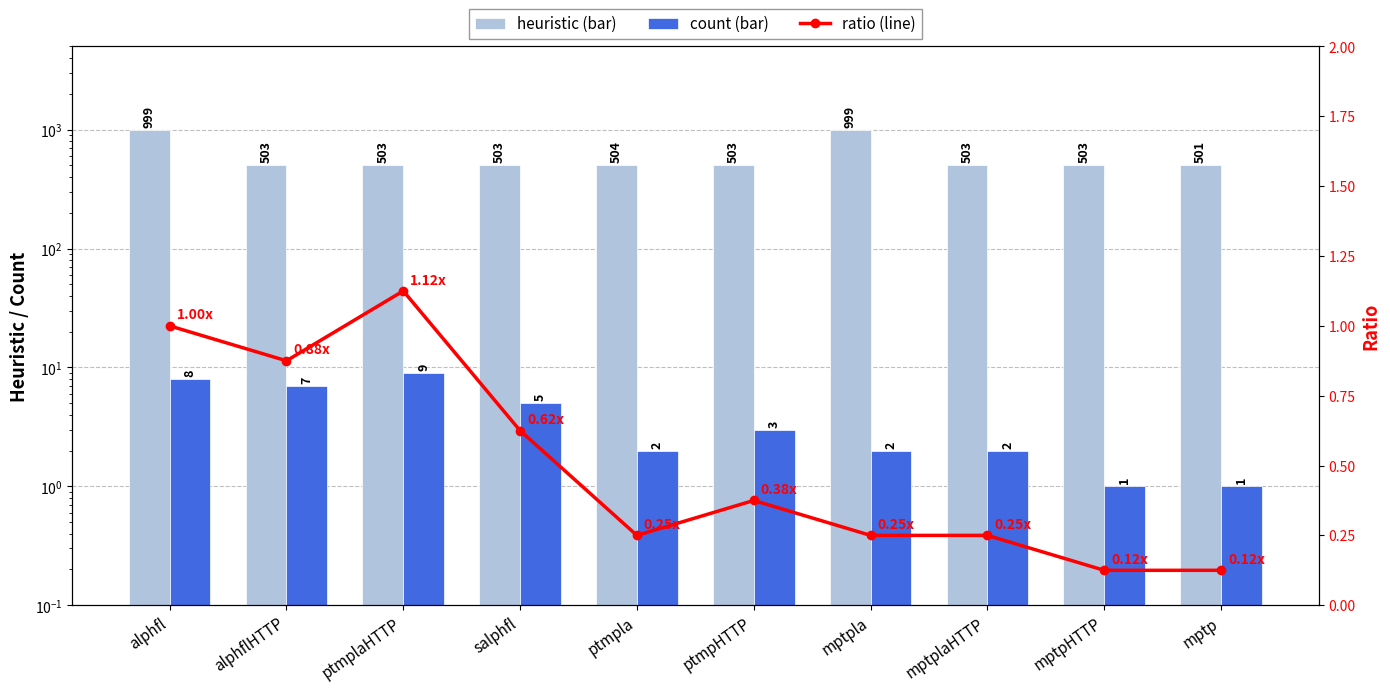

Reading right to left, list all the values displayed in this chart.

heuristic: mptp=501.0	mptpHTTP=503.0	mptplaHTTP=503.0	mptpla=999.0	ptmpHTTP=503.0	ptmpla=504.0	salphfl=503.0	ptmplaHTTP=503.0	alphflHTTP=503.0	alphfl=999.0
count: mptp=1.0	mptpHTTP=1.0	mptplaHTTP=2.0	mptpla=2.0	ptmpHTTP=3.0	ptmpla=2.0	salphfl=5.0	ptmplaHTTP=9.0	alphflHTTP=7.0	alphfl=8.0
ratio: mptp=0.1	mptpHTTP=0.1	mptplaHTTP=0.2	mptpla=0.2	ptmpHTTP=0.4	ptmpla=0.2	salphfl=0.6	ptmplaHTTP=1.1	alphflHTTP=0.9	alphfl=1.0